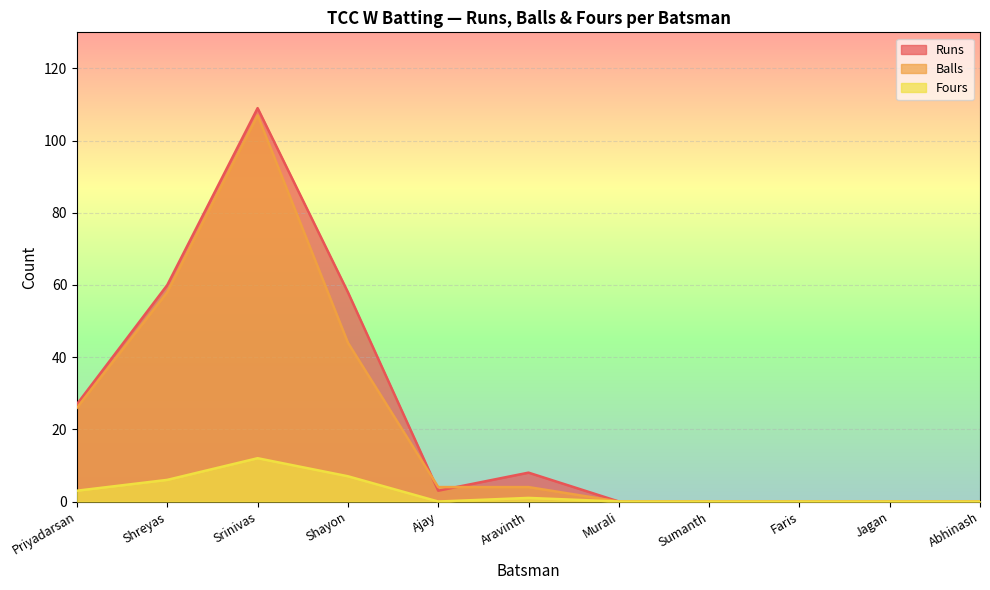

Reading left to right, list all the values displayed in this chart.

Runs: Priyadarsan=27	Shreyas=60	Srinivas=109	Shayon=58	Ajay=3	Aravinth=8	Murali=0	Sumanth=0	Faris=0	Jagan=0	Abhinash=0
Balls: Priyadarsan=26	Shreyas=58	Srinivas=107	Shayon=44	Ajay=4	Aravinth=4	Murali=0	Sumanth=0	Faris=0	Jagan=0	Abhinash=0
Fours: Priyadarsan=3	Shreyas=6	Srinivas=12	Shayon=7	Ajay=0	Aravinth=1	Murali=0	Sumanth=0	Faris=0	Jagan=0	Abhinash=0